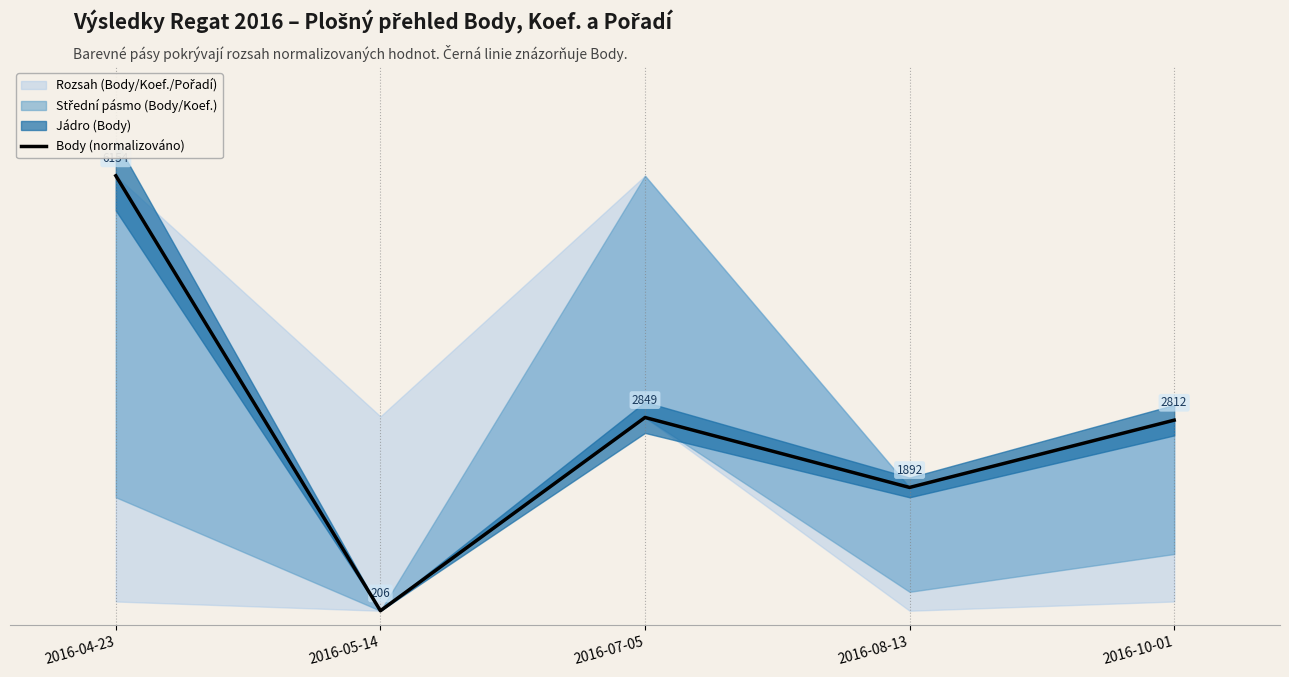

How many values exceed 2628?

3